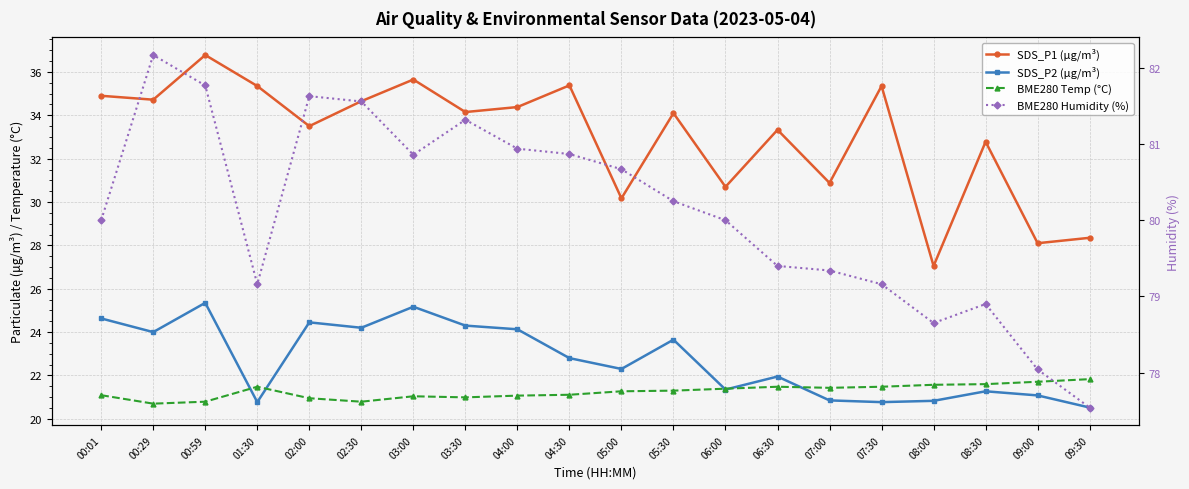

How many lines are shown in the chart?

4